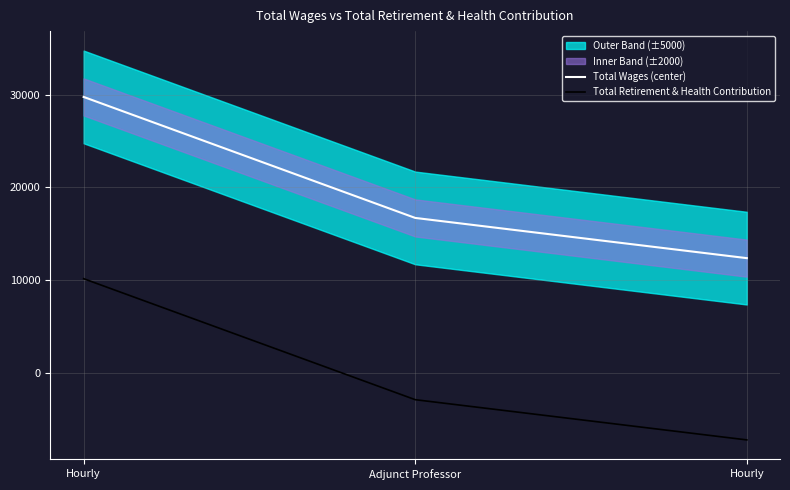

Reading left to right, transcribe all the data shown in this chart.

Total Wages (center): Hourly=29751.0	Adjunct Professor=16700.0	Hourly=12362.0
Total Retirement & Health Contribution: Hourly=10146.7	Adjunct Professor=-2904.3	Hourly=-7242.3